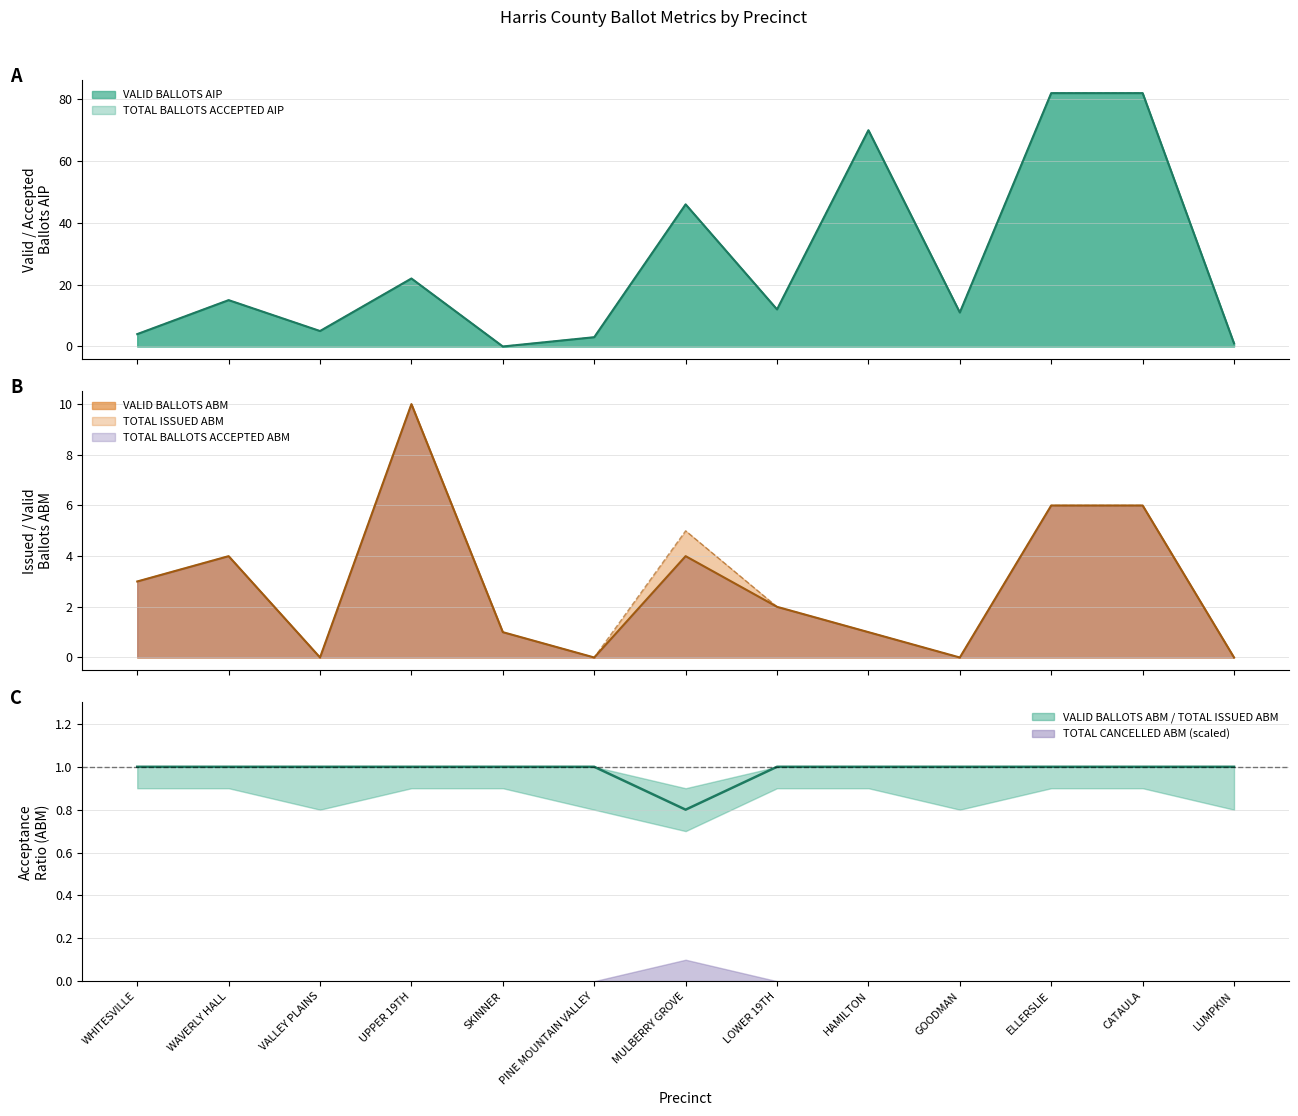

True or false: TOTAL BALLOTS ACCEPTED AIP has a value of 11.0 at GOODMAN.

True